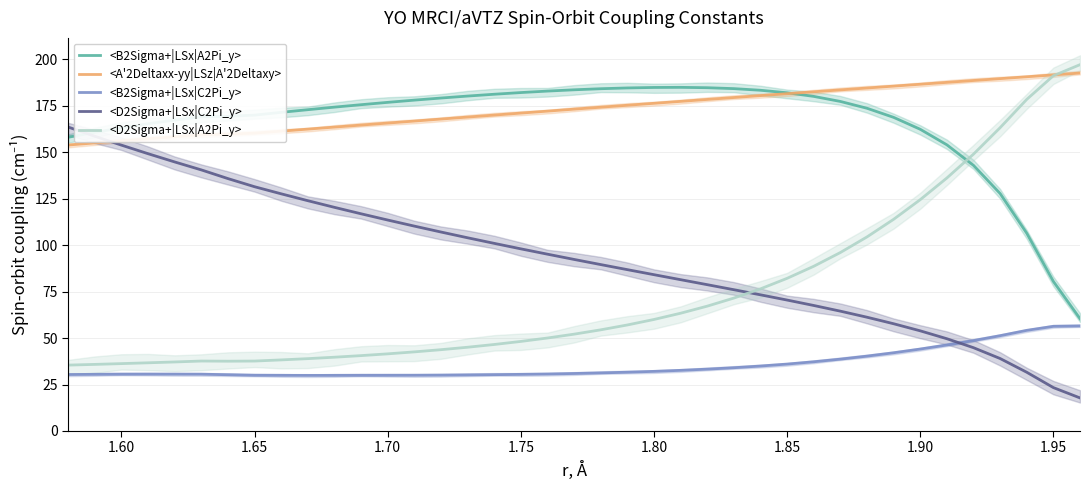

What are all the series names shown in the legend?

<B2Sigma+|LSx|A2Pi_y>, <A'2Deltaxx-yy|LSz|A'2Deltaxy>, <B2Sigma+|LSx|C2Pi_y>, <D2Sigma+|LSx|C2Pi_y>, <D2Sigma+|LSx|A2Pi_y>